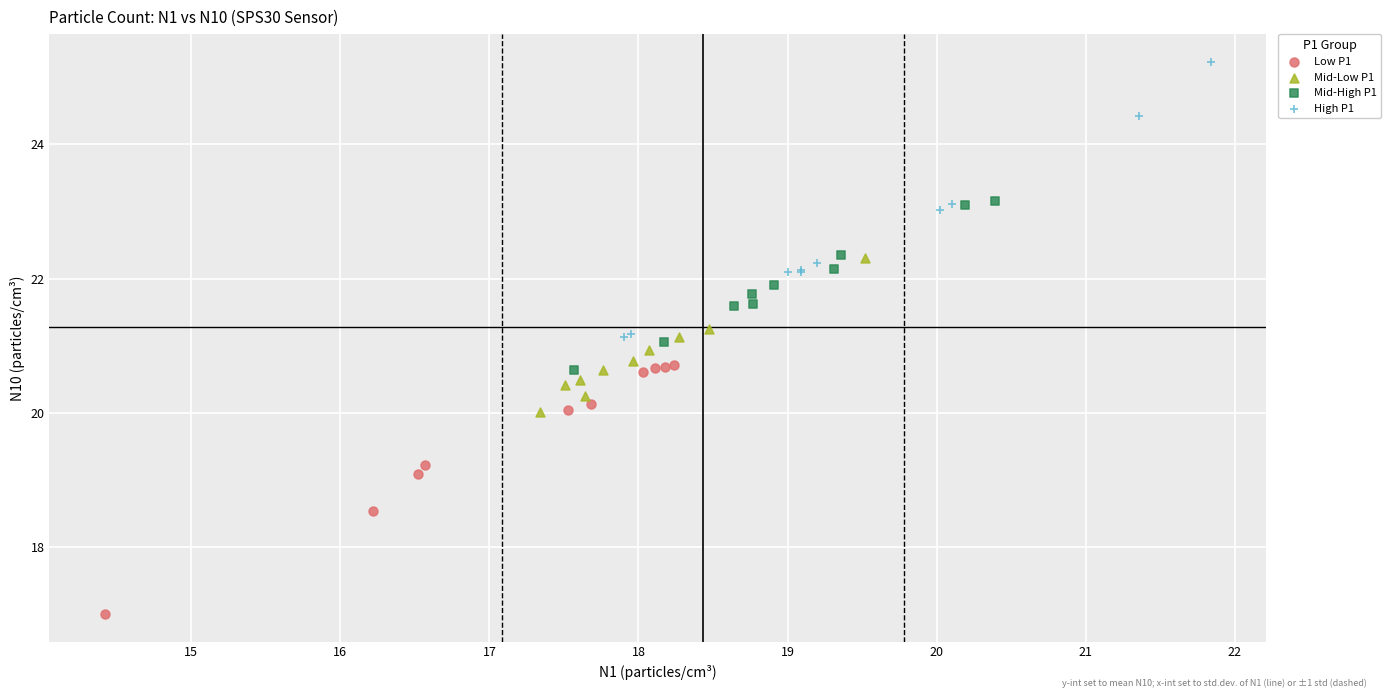

Which series reaches the maximum Y coordinate?

High P1